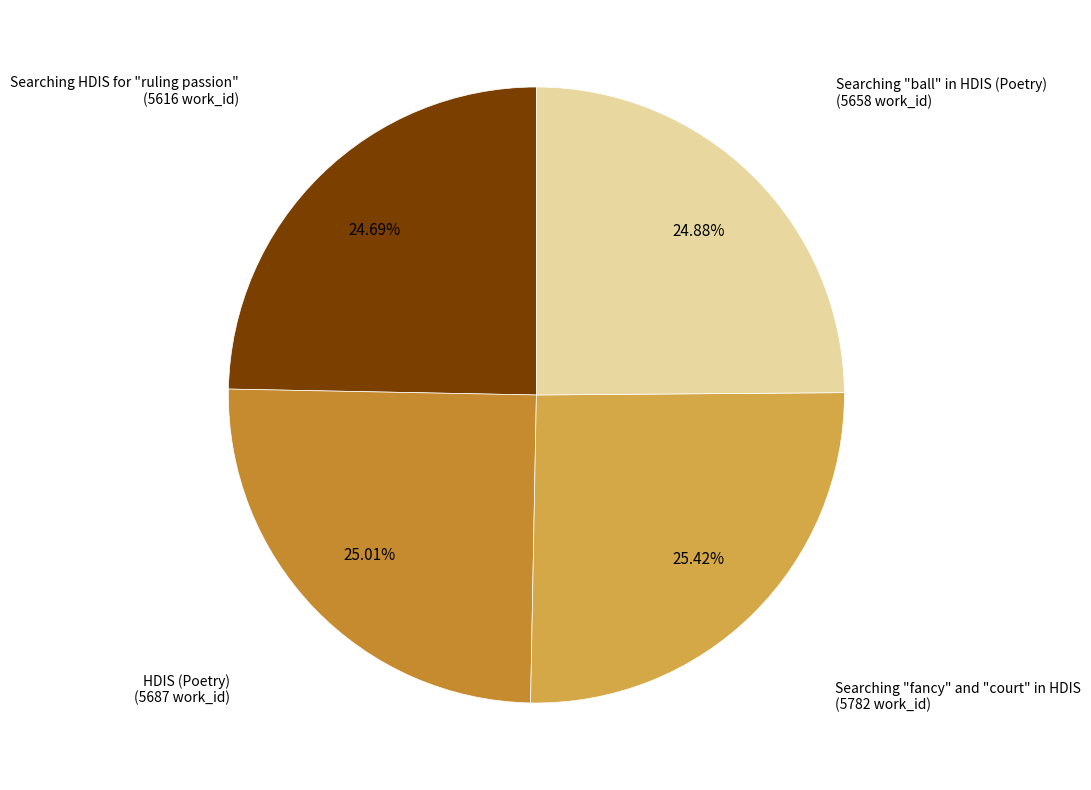

Is there a majority slice in this chart?

No